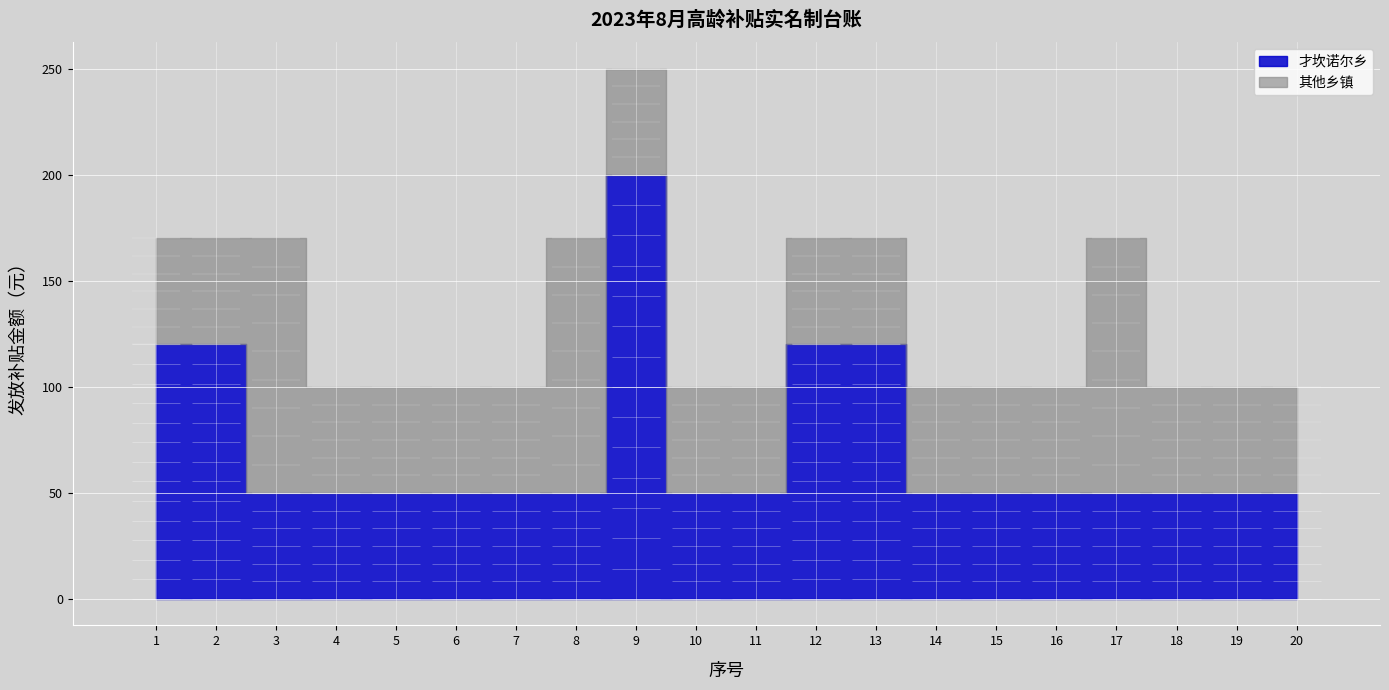

Reading left to right, list all the values displayed in this chart.

才坎诺尔乡: 120	120	50	50	50	50	50	50	200	50	50	120	120	50	50	50	50	50	50	50
其他乡镇: 50	50	120	50	50	50	50	120	50	50	50	50	50	50	50	50	120	50	50	50